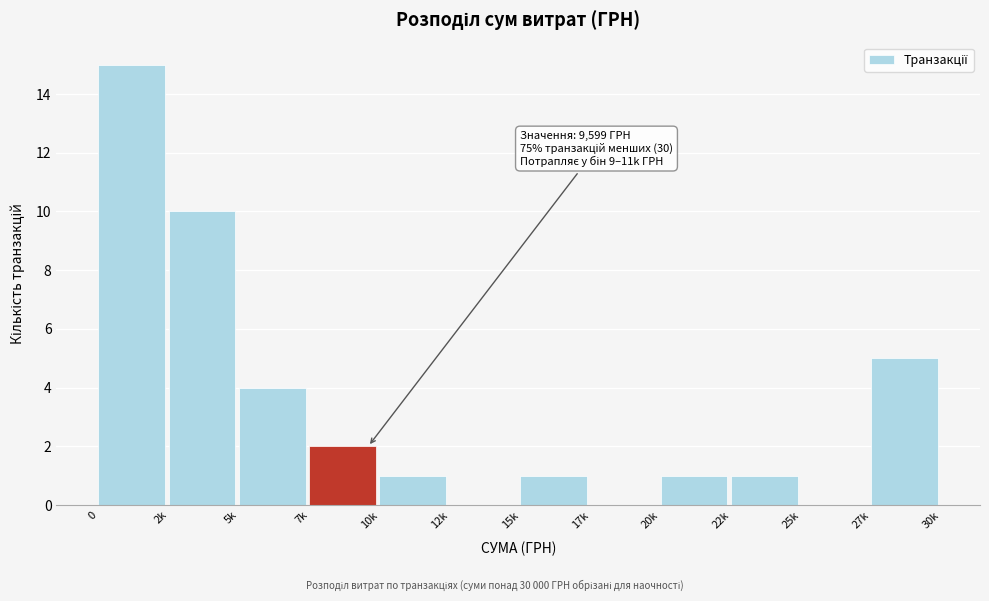

Reading left to right, transcribe all the data shown in this chart.

0=15	2k=10	5k=4	7k=2	10k=1	12k=0	15k=1	17k=0	20k=1	22k=1	25k=0	27k=5